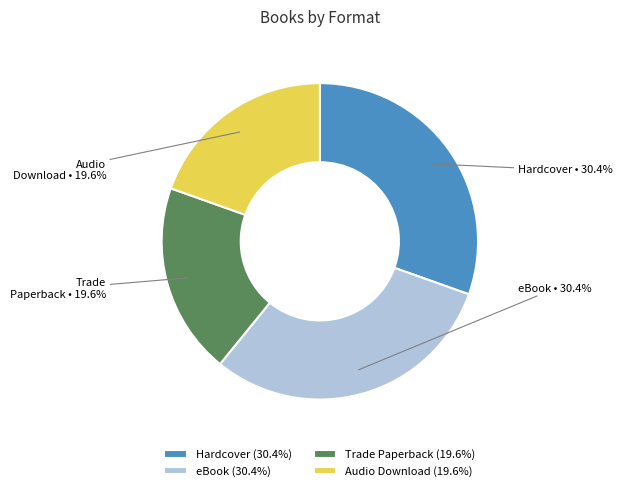

Approximately how many times larger is the value at Audio Download compared to eBook?

0.6